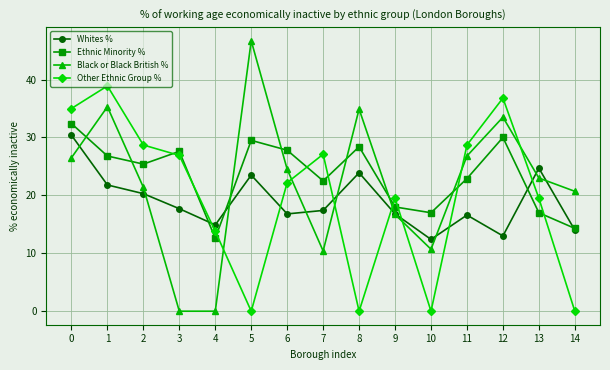

What is the spread (max minus min) of values at 3?

27.6